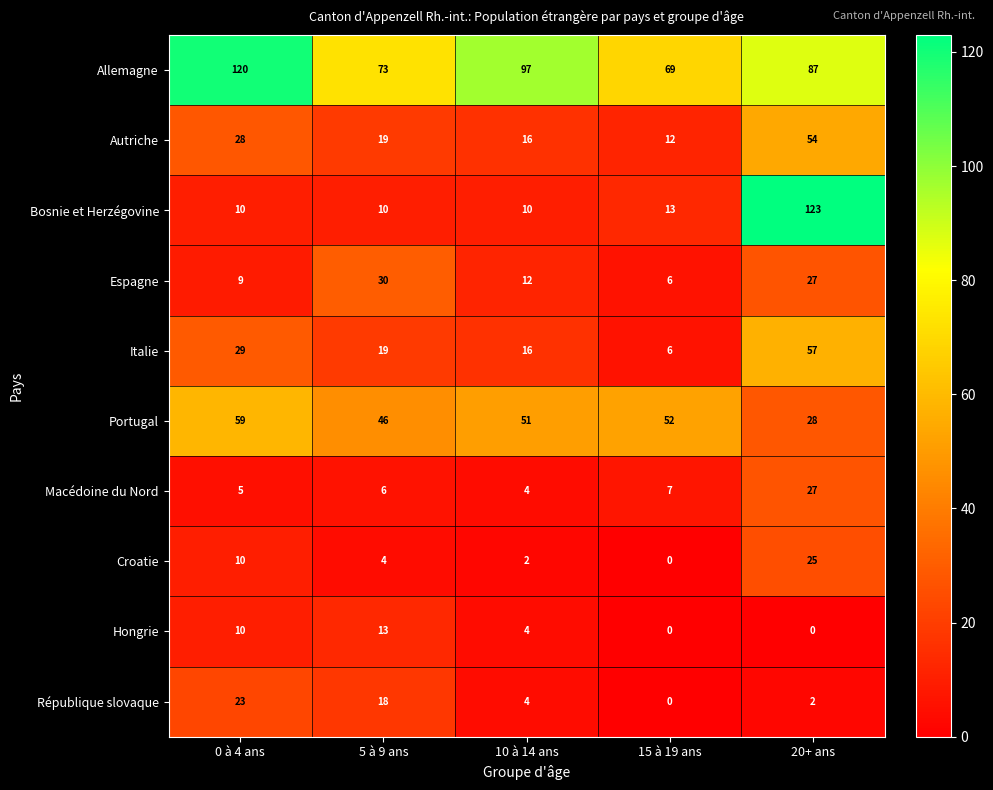

Count the number of categories in the chart.

5